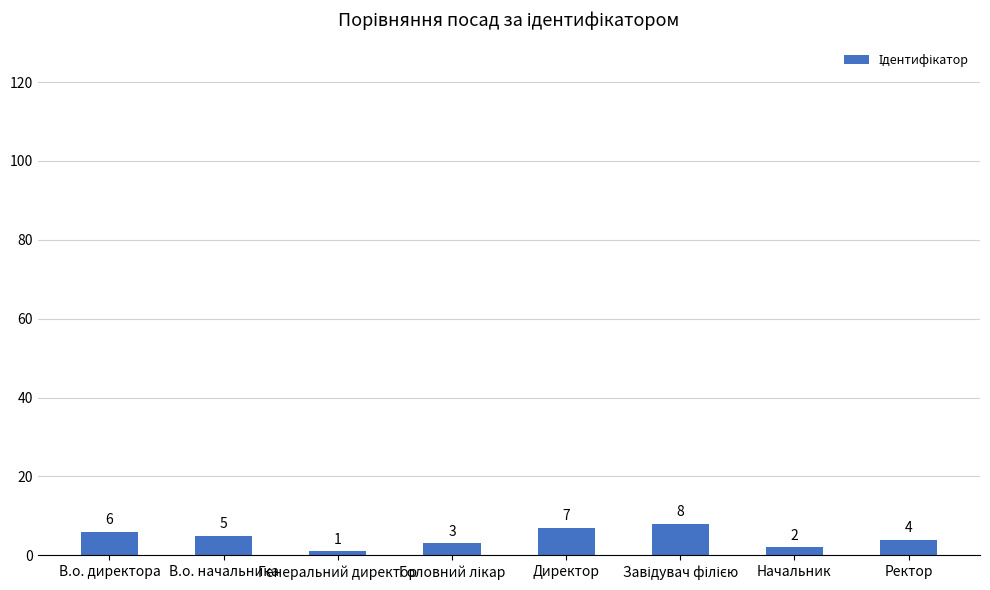

What is the sum of all values?

36